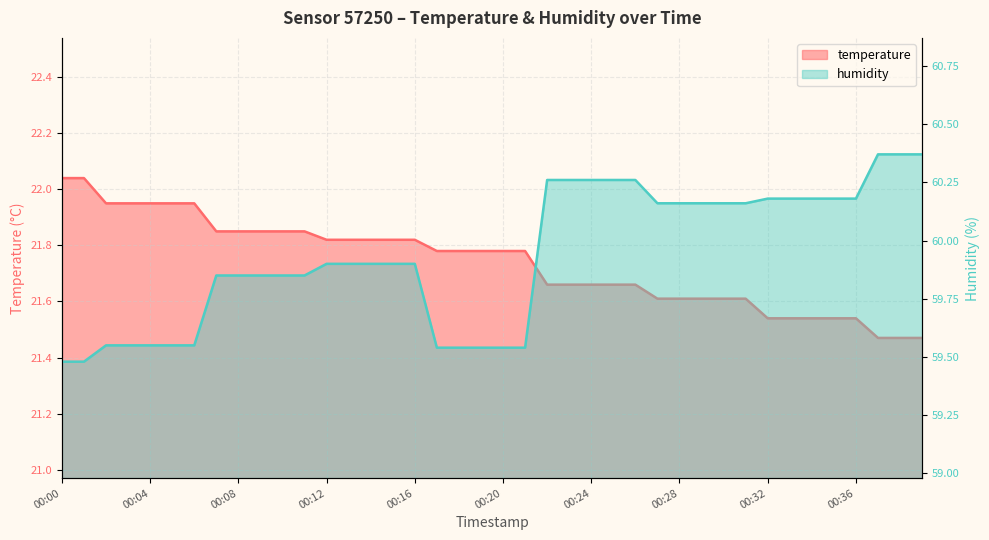

What is the total value across all series at 00:06?

81.5